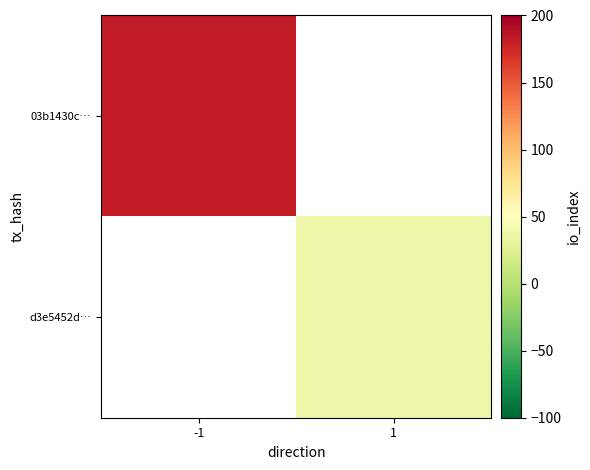

At which category does the chart reach its minimum across all series?

1